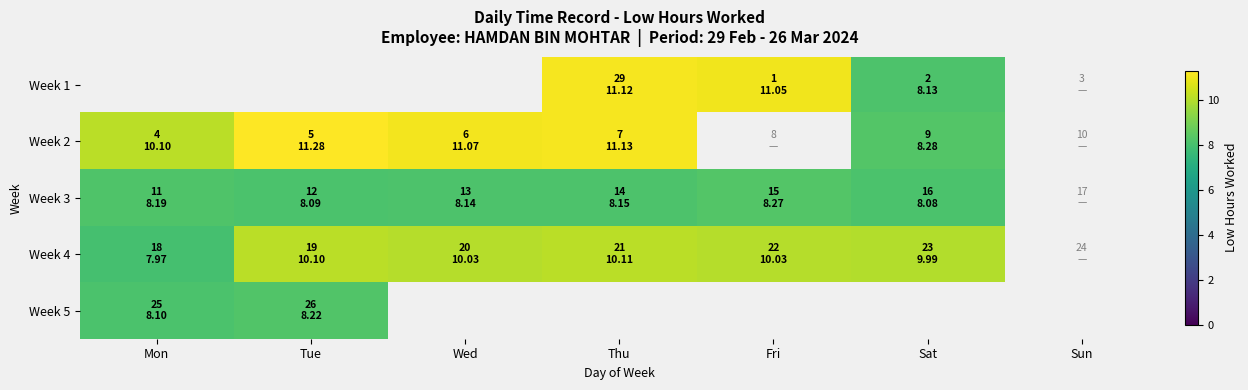

Which series has the largest range (max minus min)?

Week 2